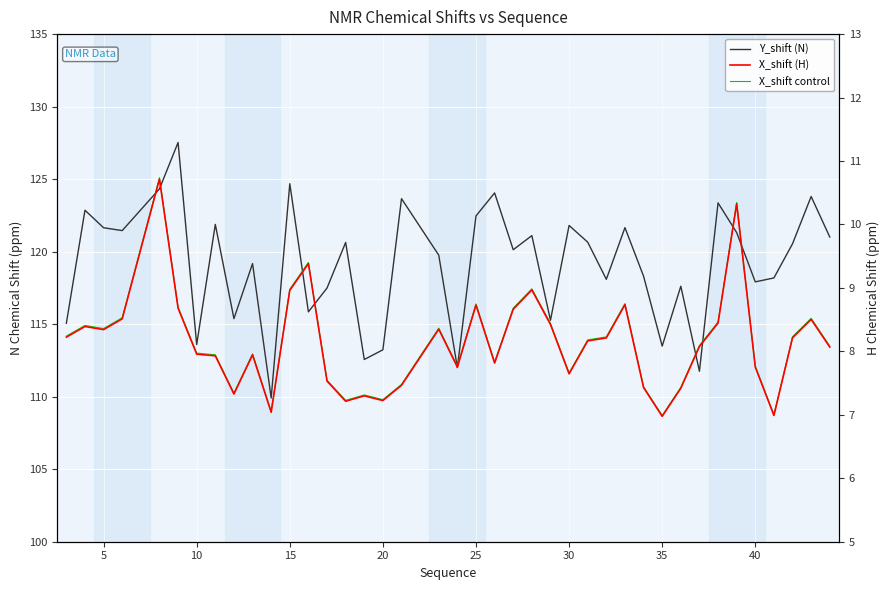

What is the minimum value for X_shift control?

7.0